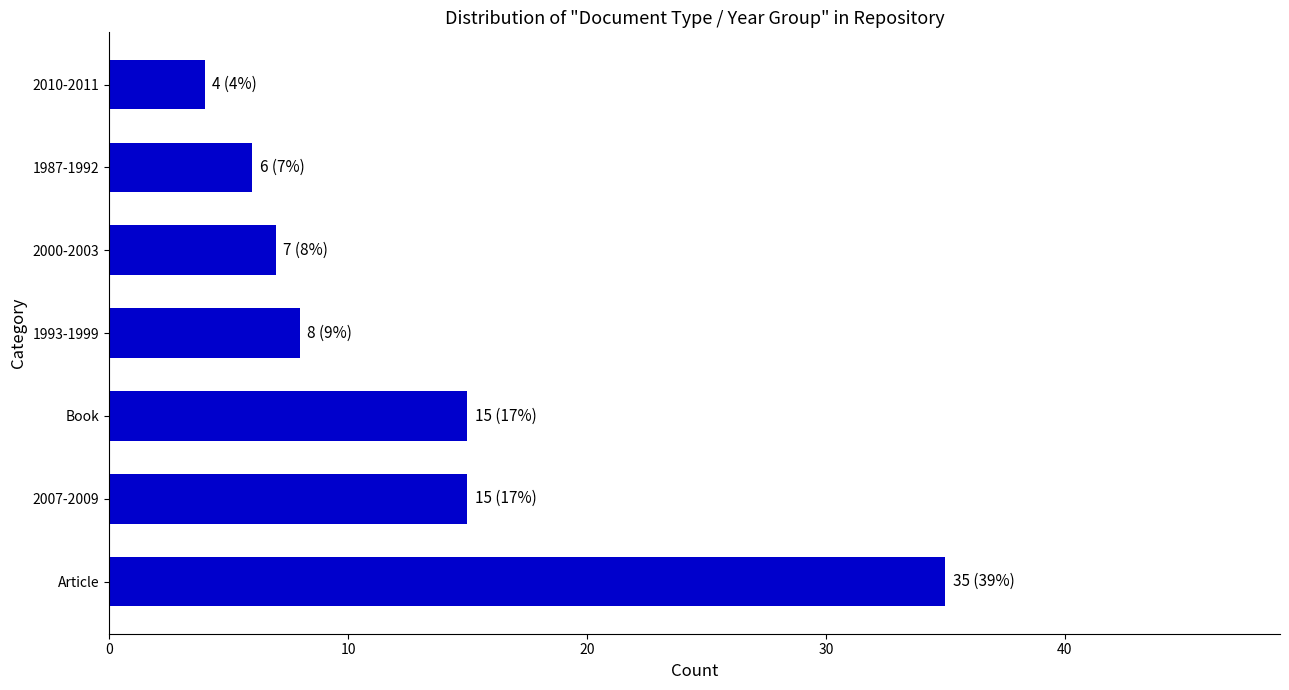

The chart shows a value of 4 at 2000-2003. True or false?

False